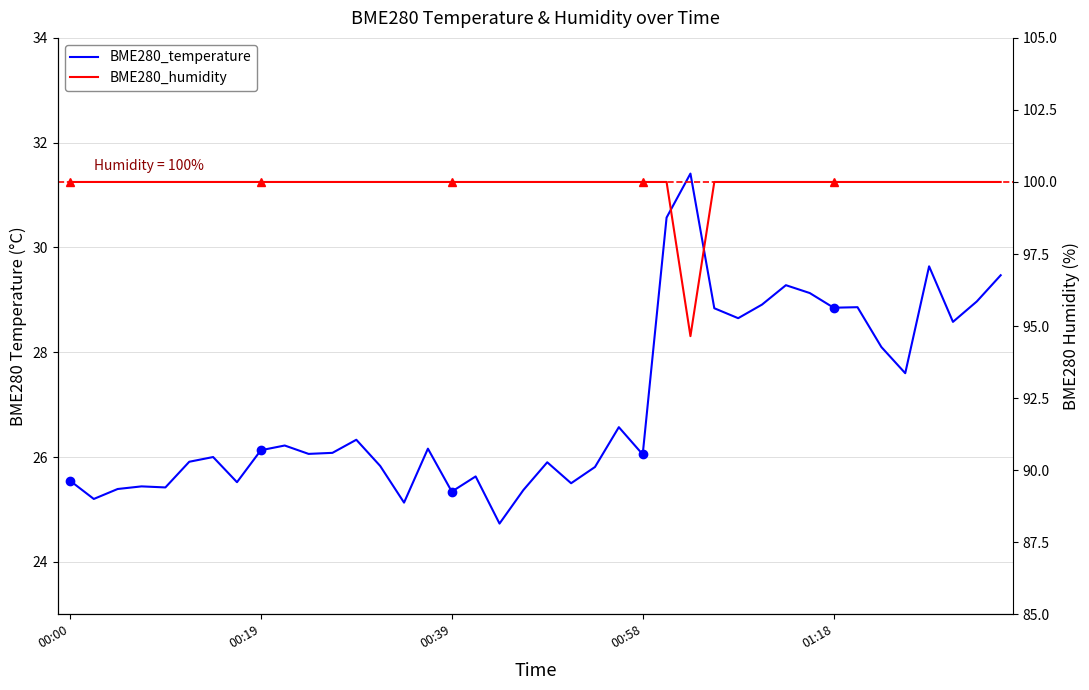

Which series has the largest total across all categories?

BME280_humidity